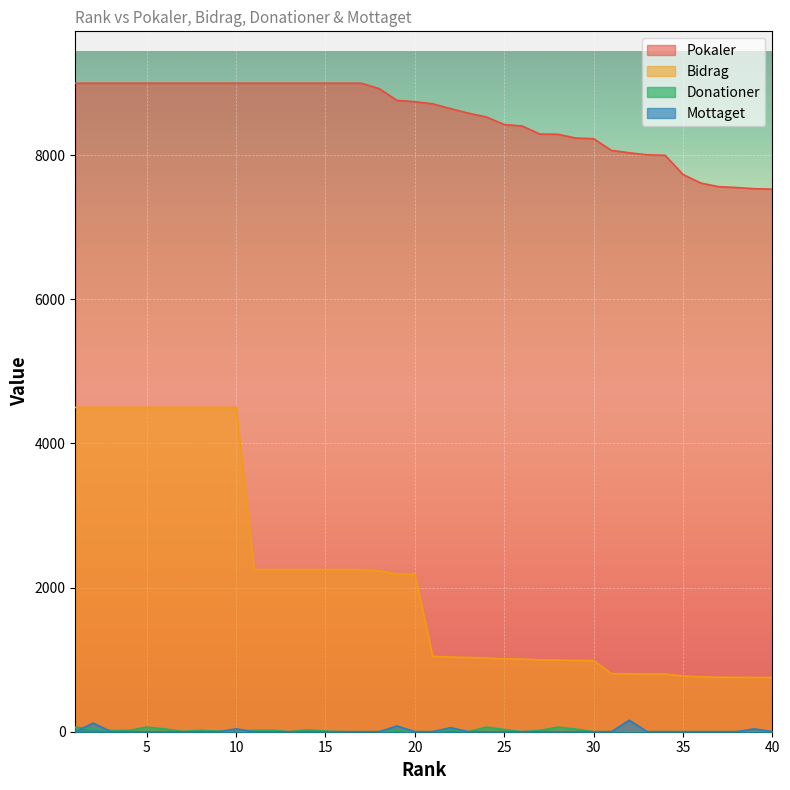

Where is Pokaler nearest to the value 8265?

29